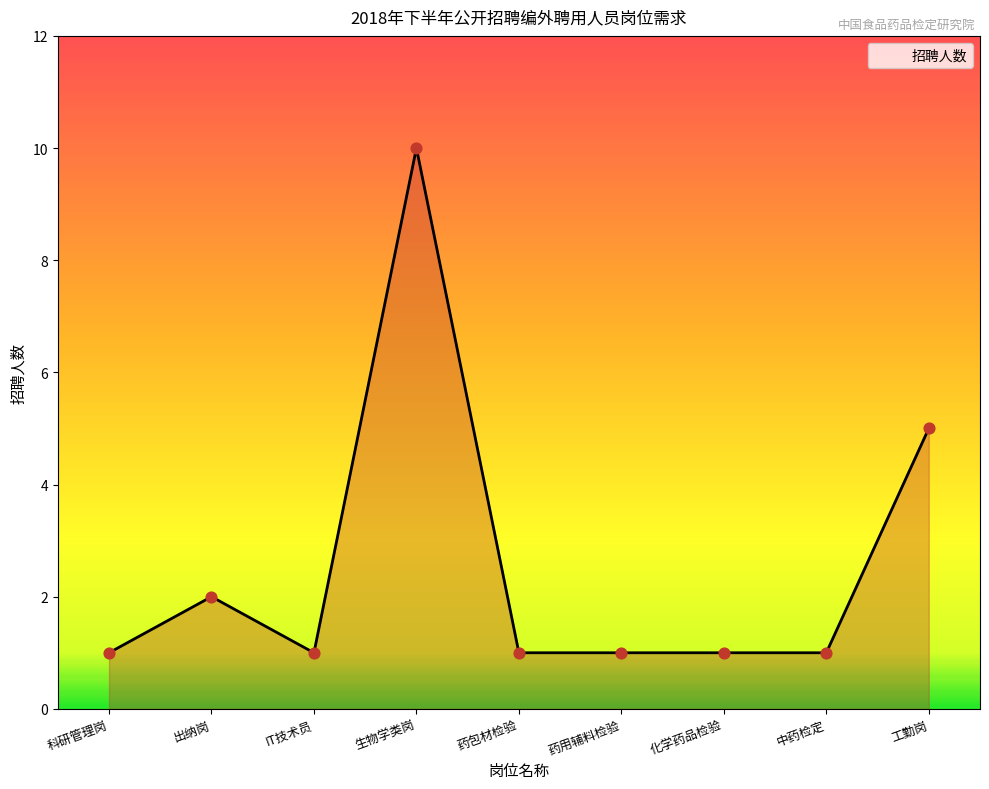

What is the change in value from 出纳岗 to 生物学类岗?

+8